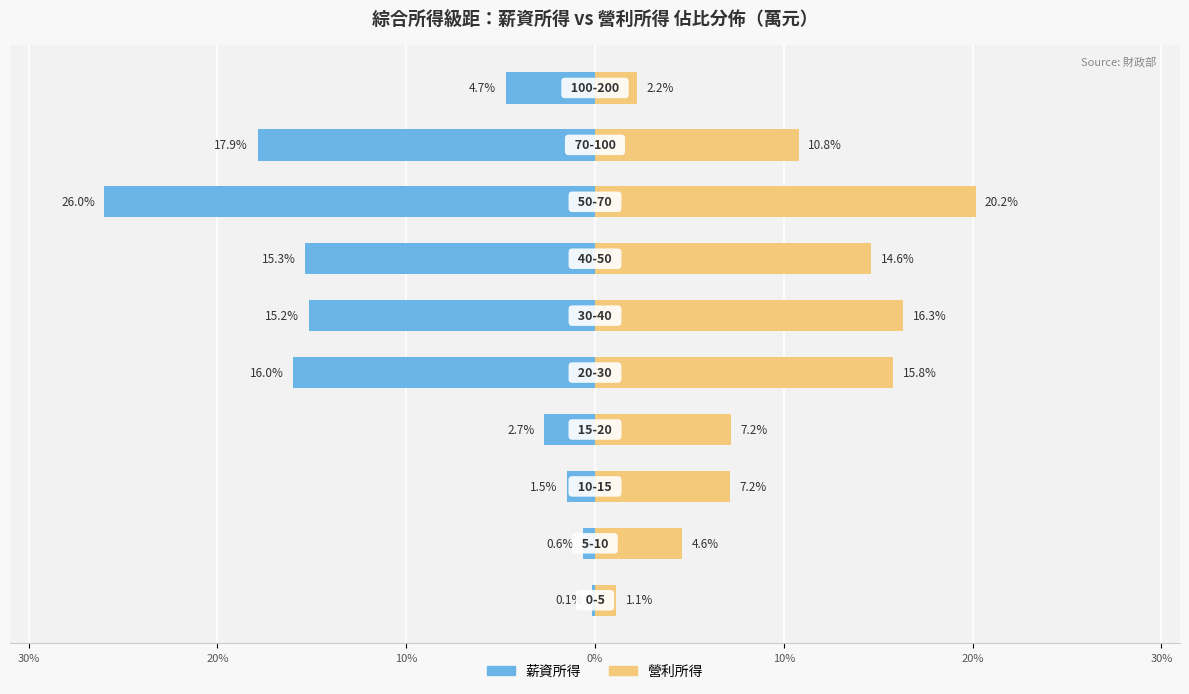

What is the value of the 營利所得 bar at the 2nd from the left?

4.6